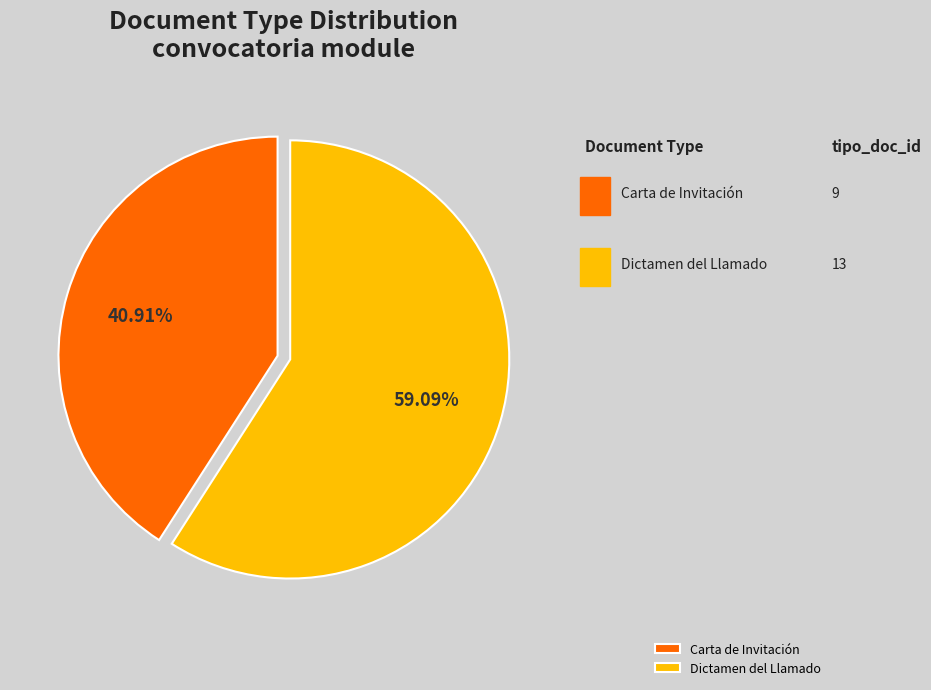

Combined, what portion of the pie is Carta de Invitación and Dictamen del Llamado?

100.0%